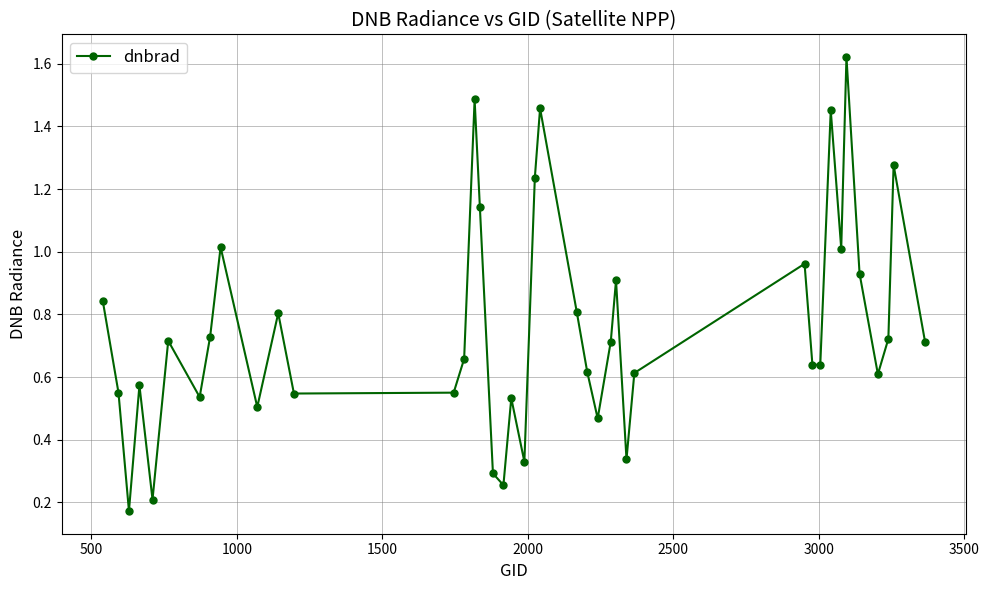

What is the difference between the maximum and minimum values?

1.4